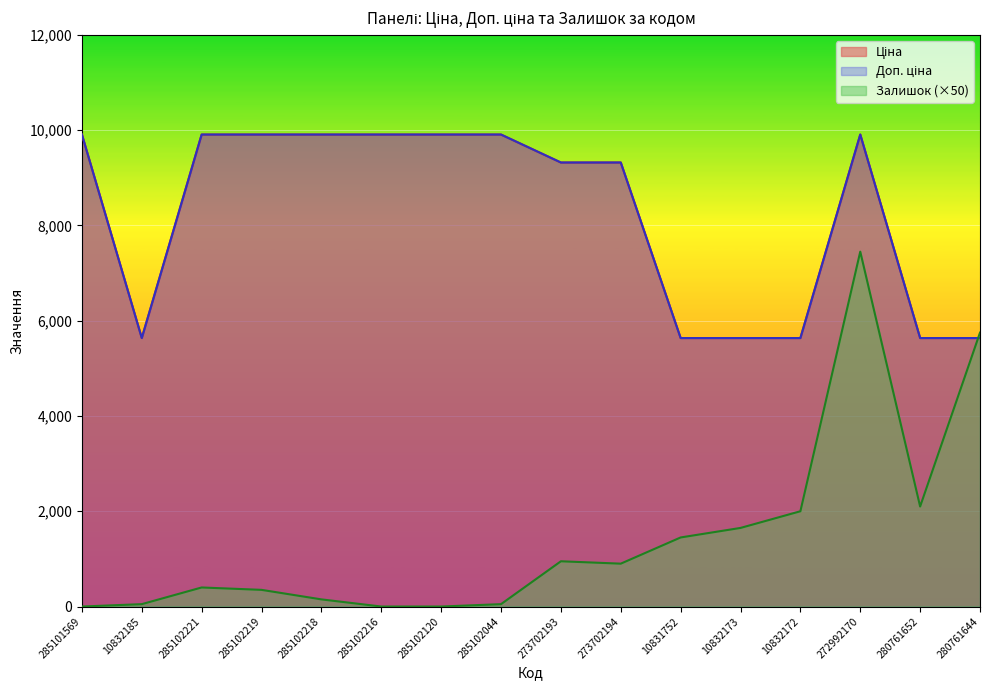

Is it true that Доп. ціна equals 3817.5 at 10832185?

False